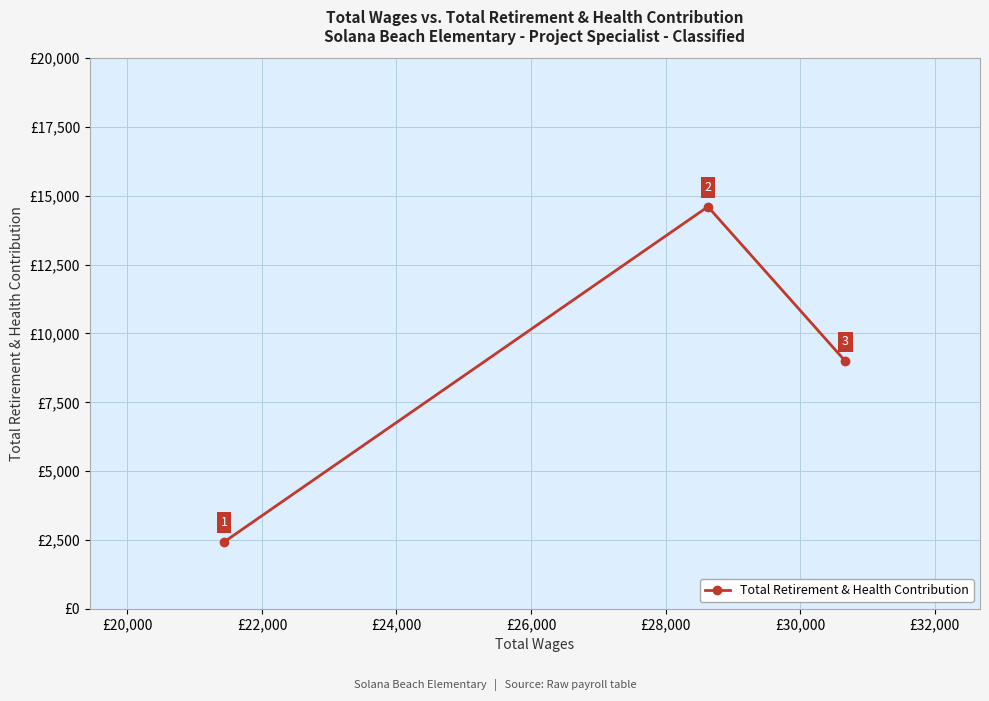

What is the difference between the second highest and minimum values?

6561